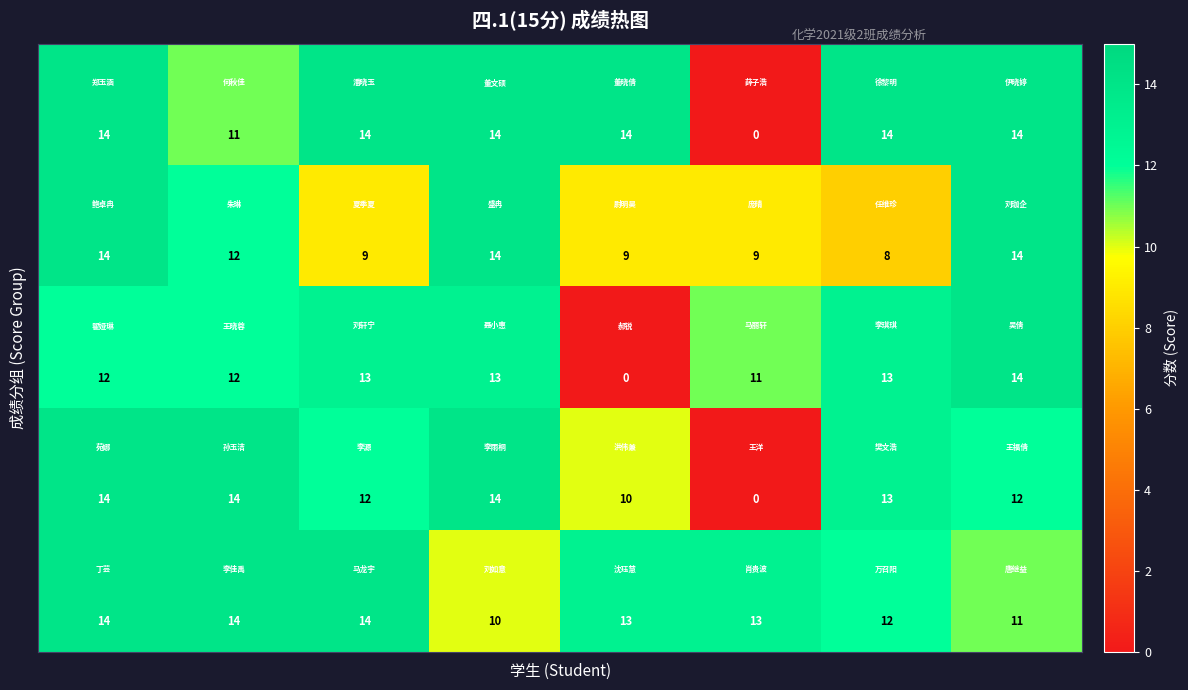

At how many categories does at least one series exceed 7?

8